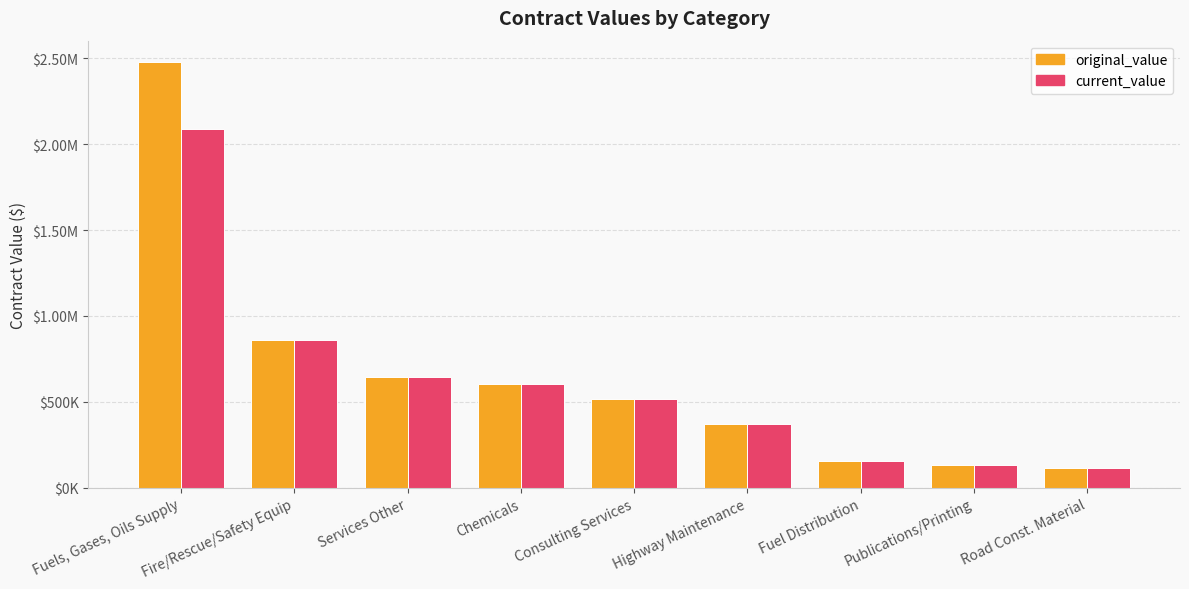

The value of original_value at Fuels, Gases, Oils Supply is 2479495.2. True or false?

True